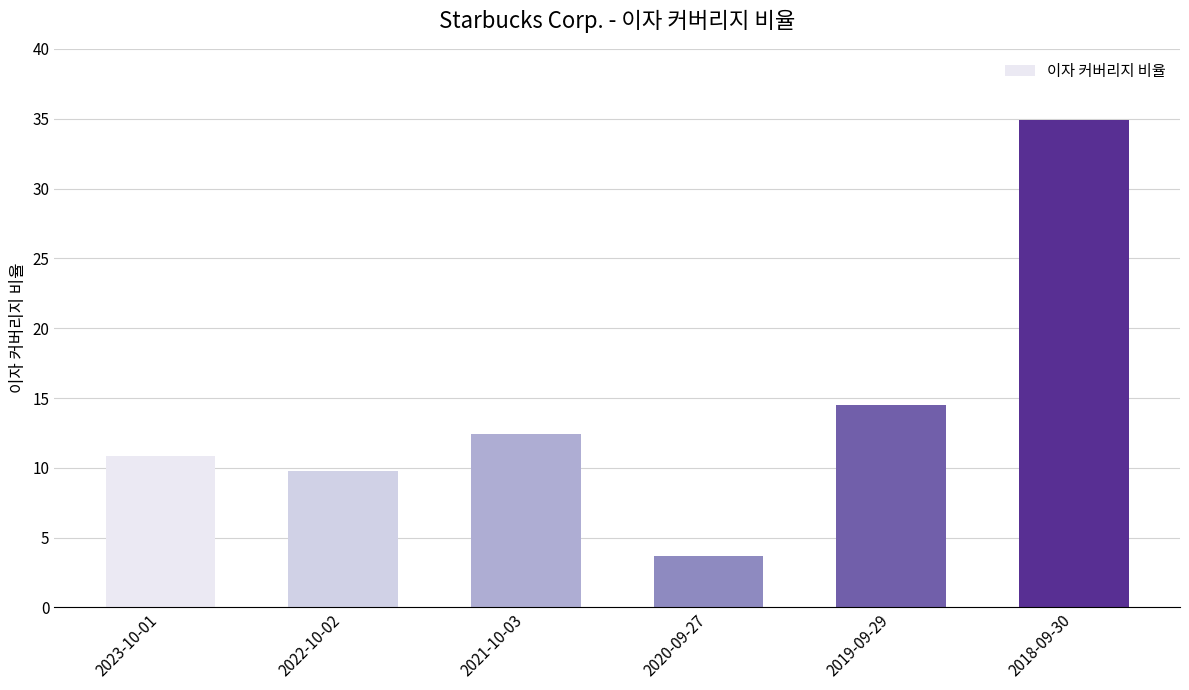

What is the label of the 4th bar from the right?

2021-10-03